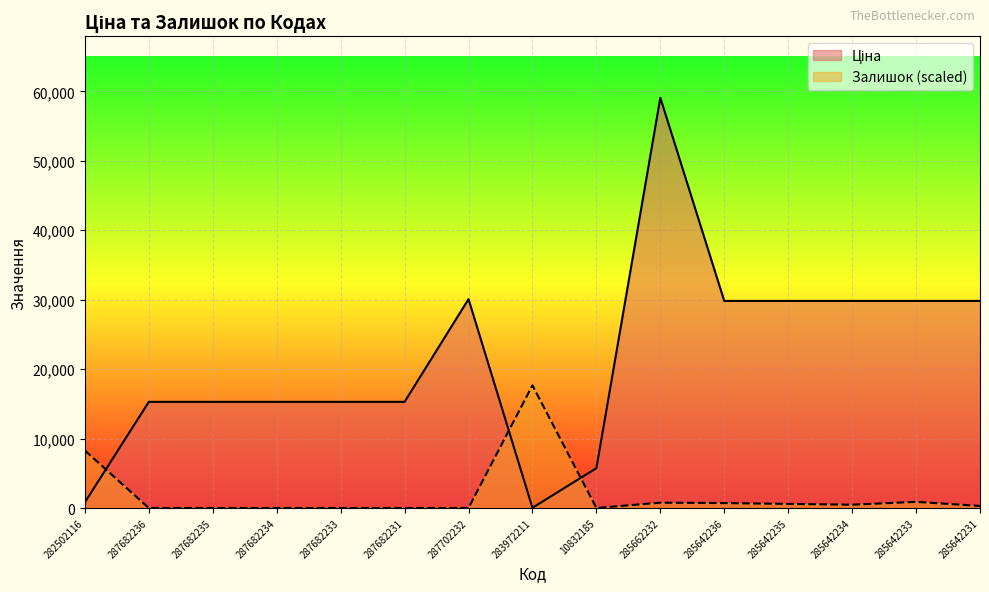

At which label does Залишок reach its minimum?

287682236